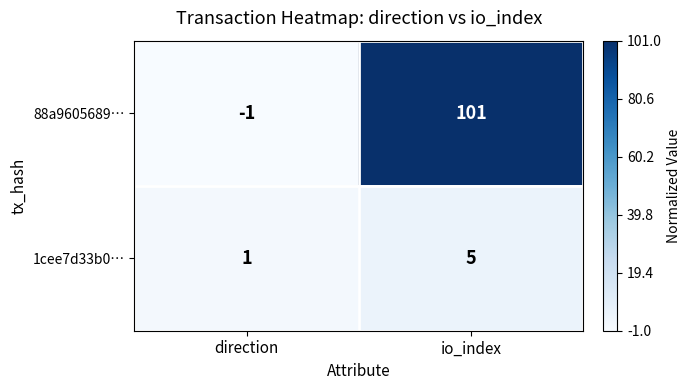

Rank the series by their maximum value, from highest to lowest.

88a9605689…, 1cee7d33b0…